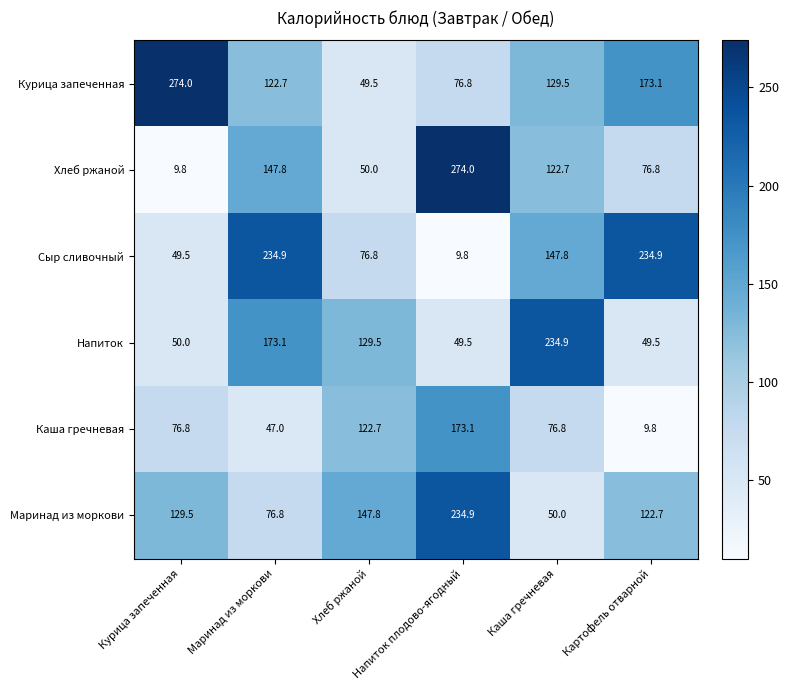

At how many categories does at least one series exceed 88?

6